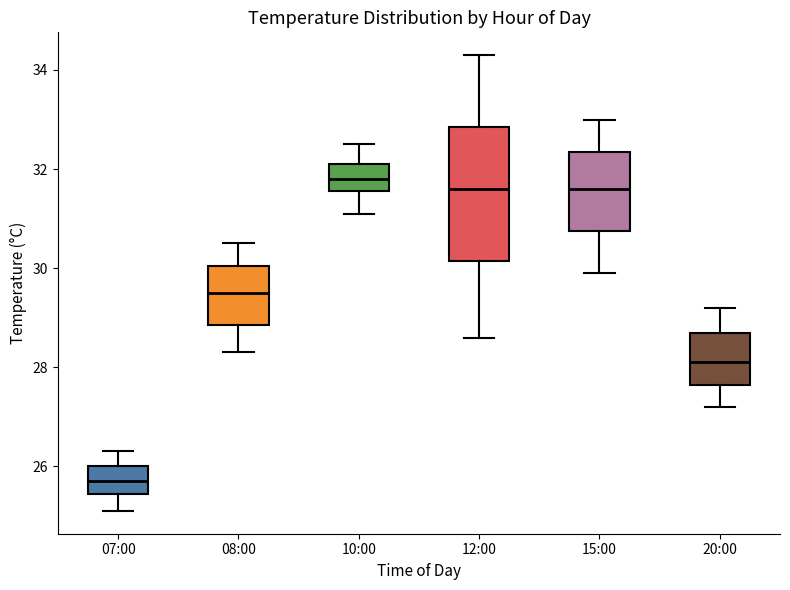

Where does the upper whisker of the box for 20:00 end on the y-axis? The values are not printed on the chart, so give them approximately, as read against the axis.

29.2